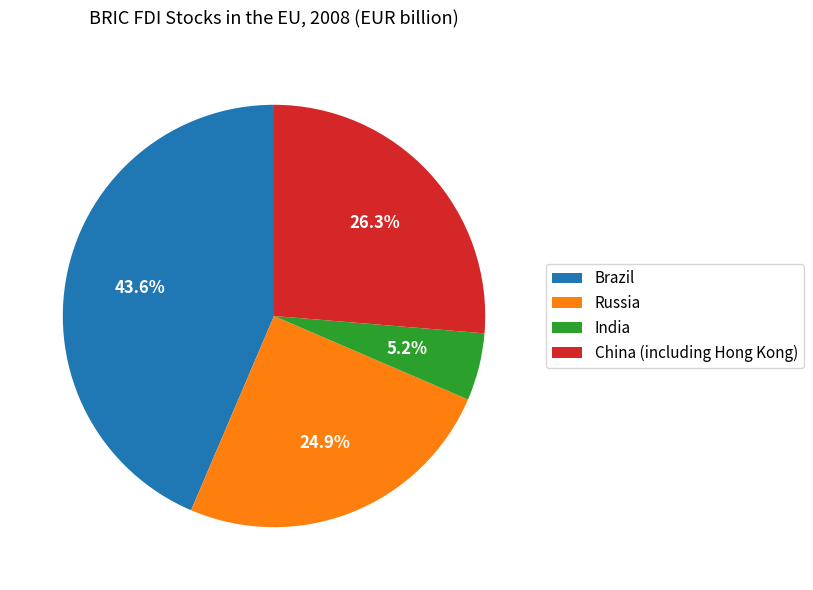

To the nearest percent, what is the difference between the largest and smallest slice percentages?

38%